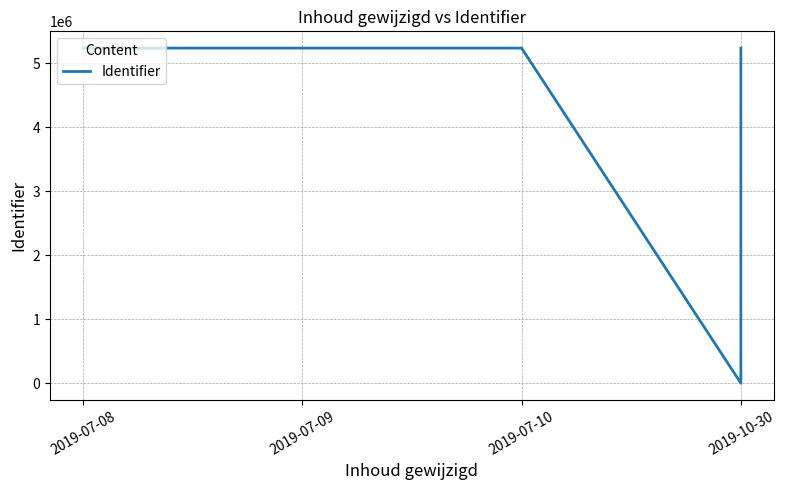

What is the value of the 2nd point from the left?

5239575